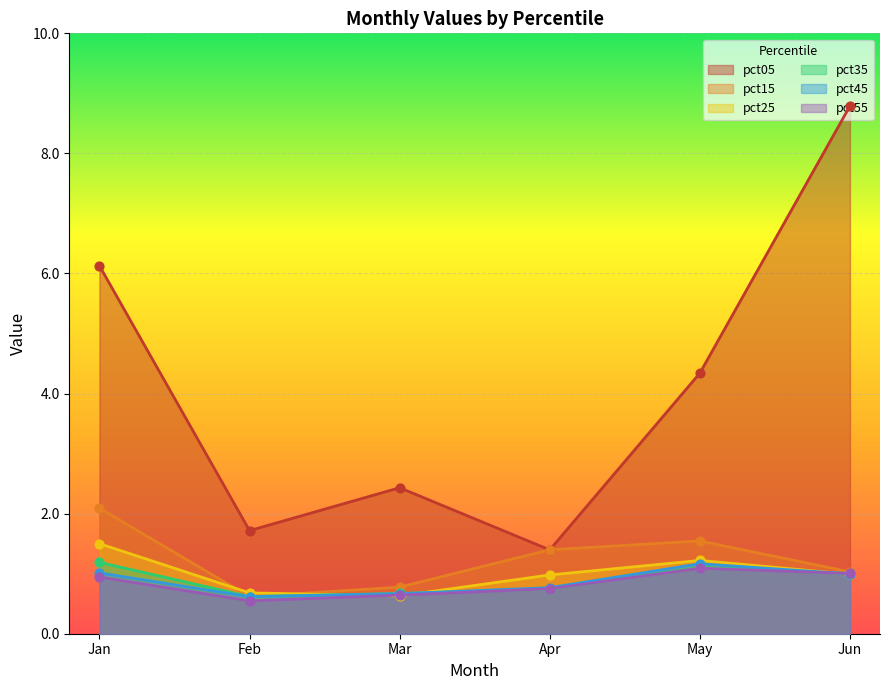

At which category is the sum across all series the highest?

Jun